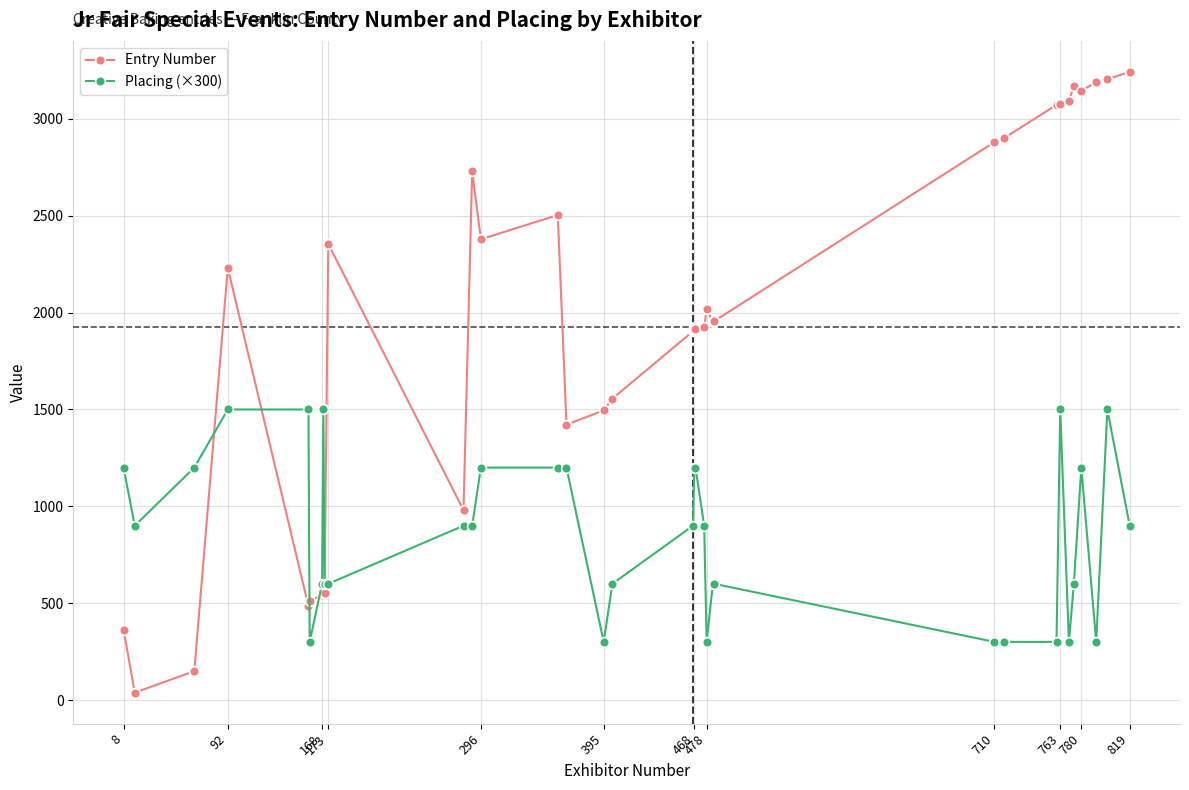

At how many categories does at least one series exceed 2171?

15